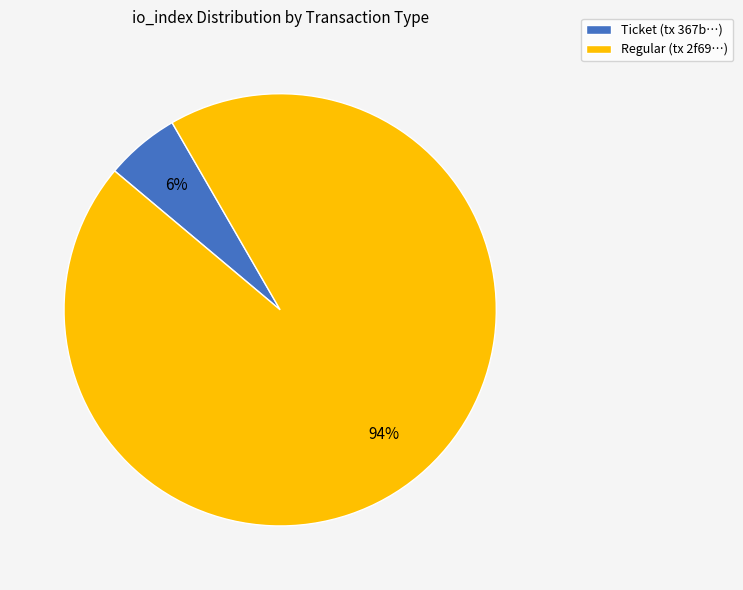

Combined, do Regular (tx 2f69…) and Ticket (tx 367b…) account for over 50%?

Yes